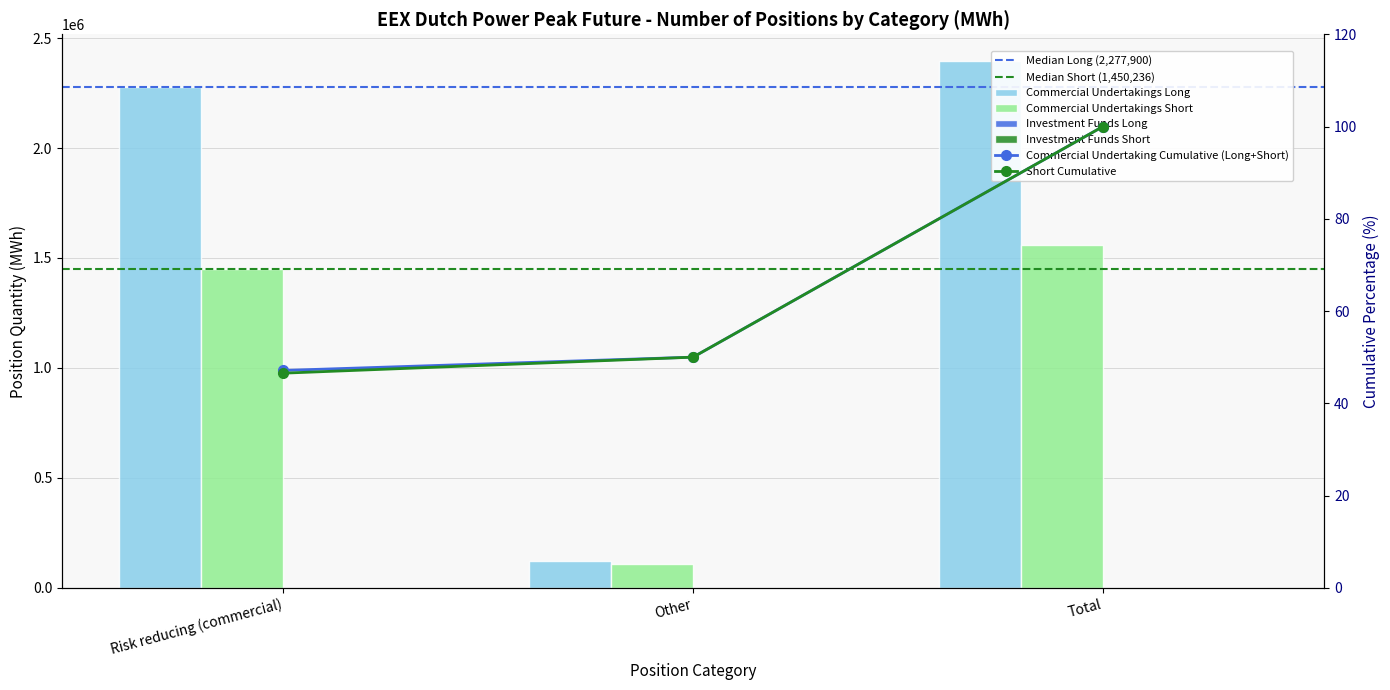

The Commercial Undertakings Short series shows 549410 at Risk reducing (commercial). True or false?

False